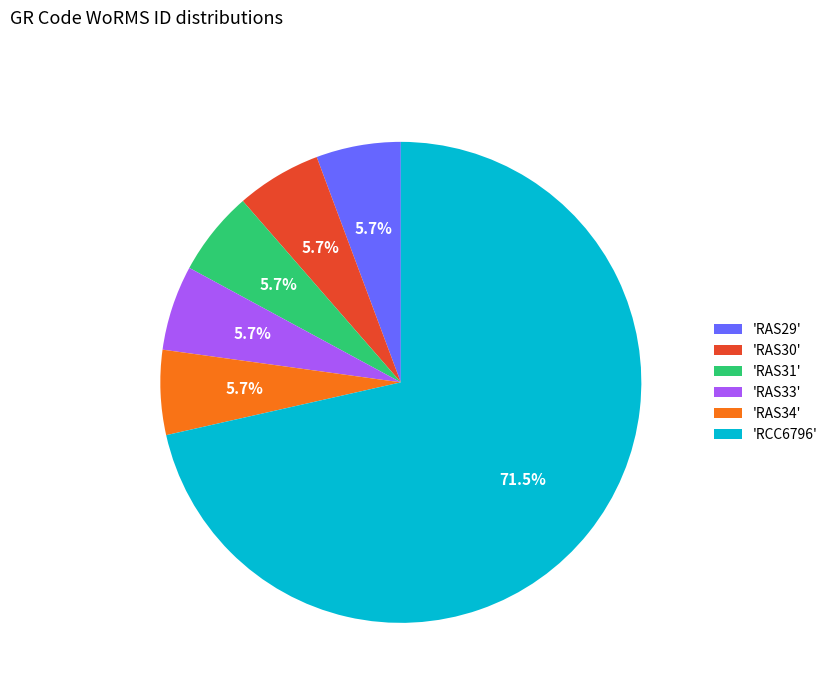

Which has a higher value, 'RAS30' or 'RCC6796'?

'RCC6796'